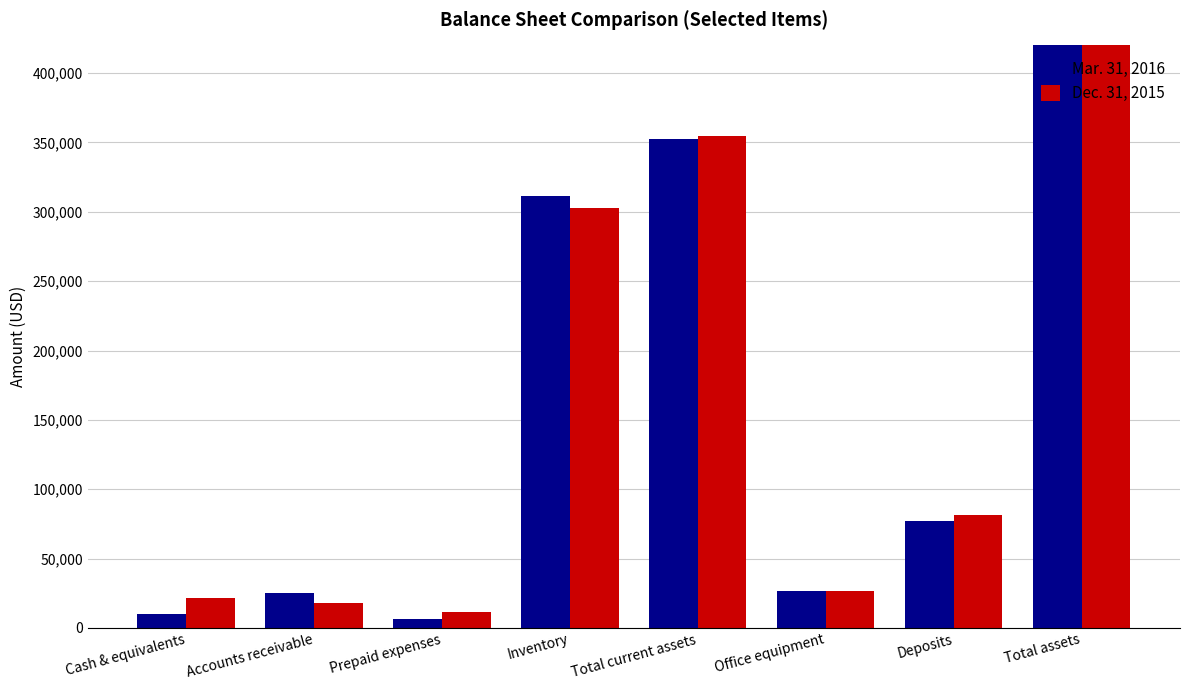

What is the average value of the Dec. 31, 2015 series?

158876